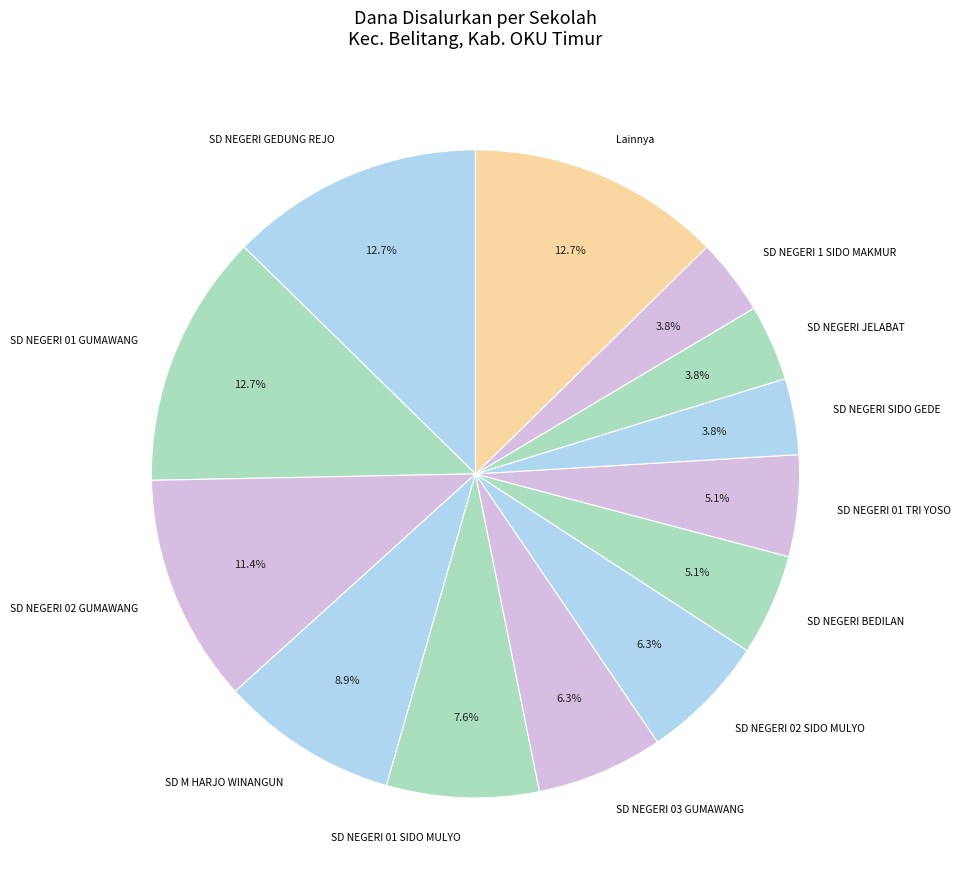

How many slices are in this pie chart?

13